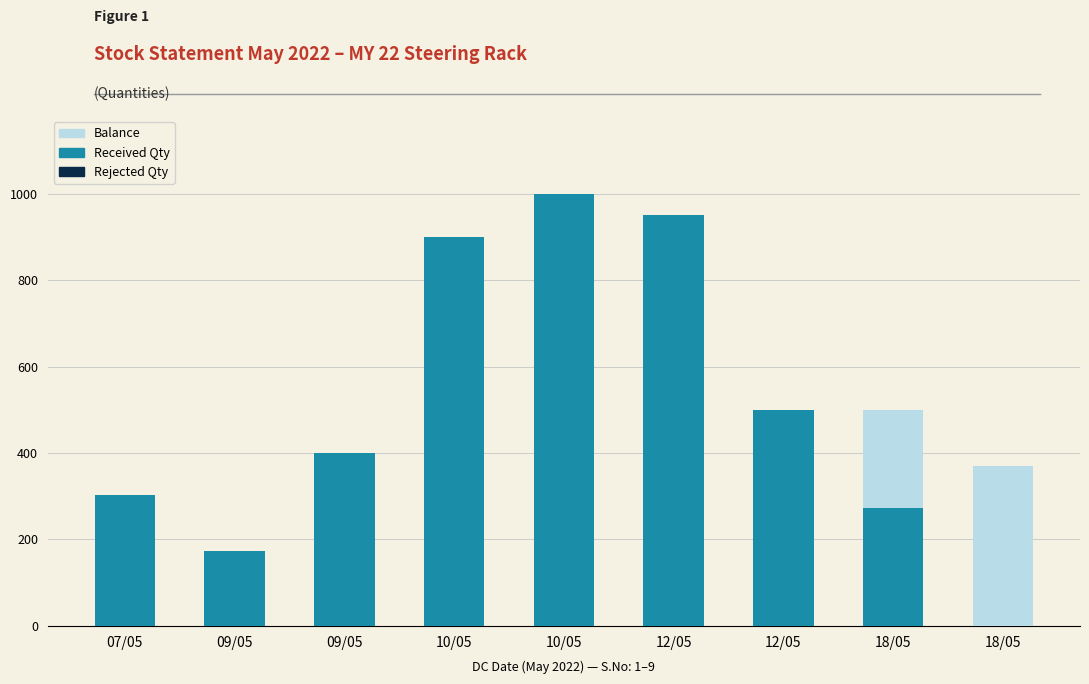

How many categories are shown in the chart?

9